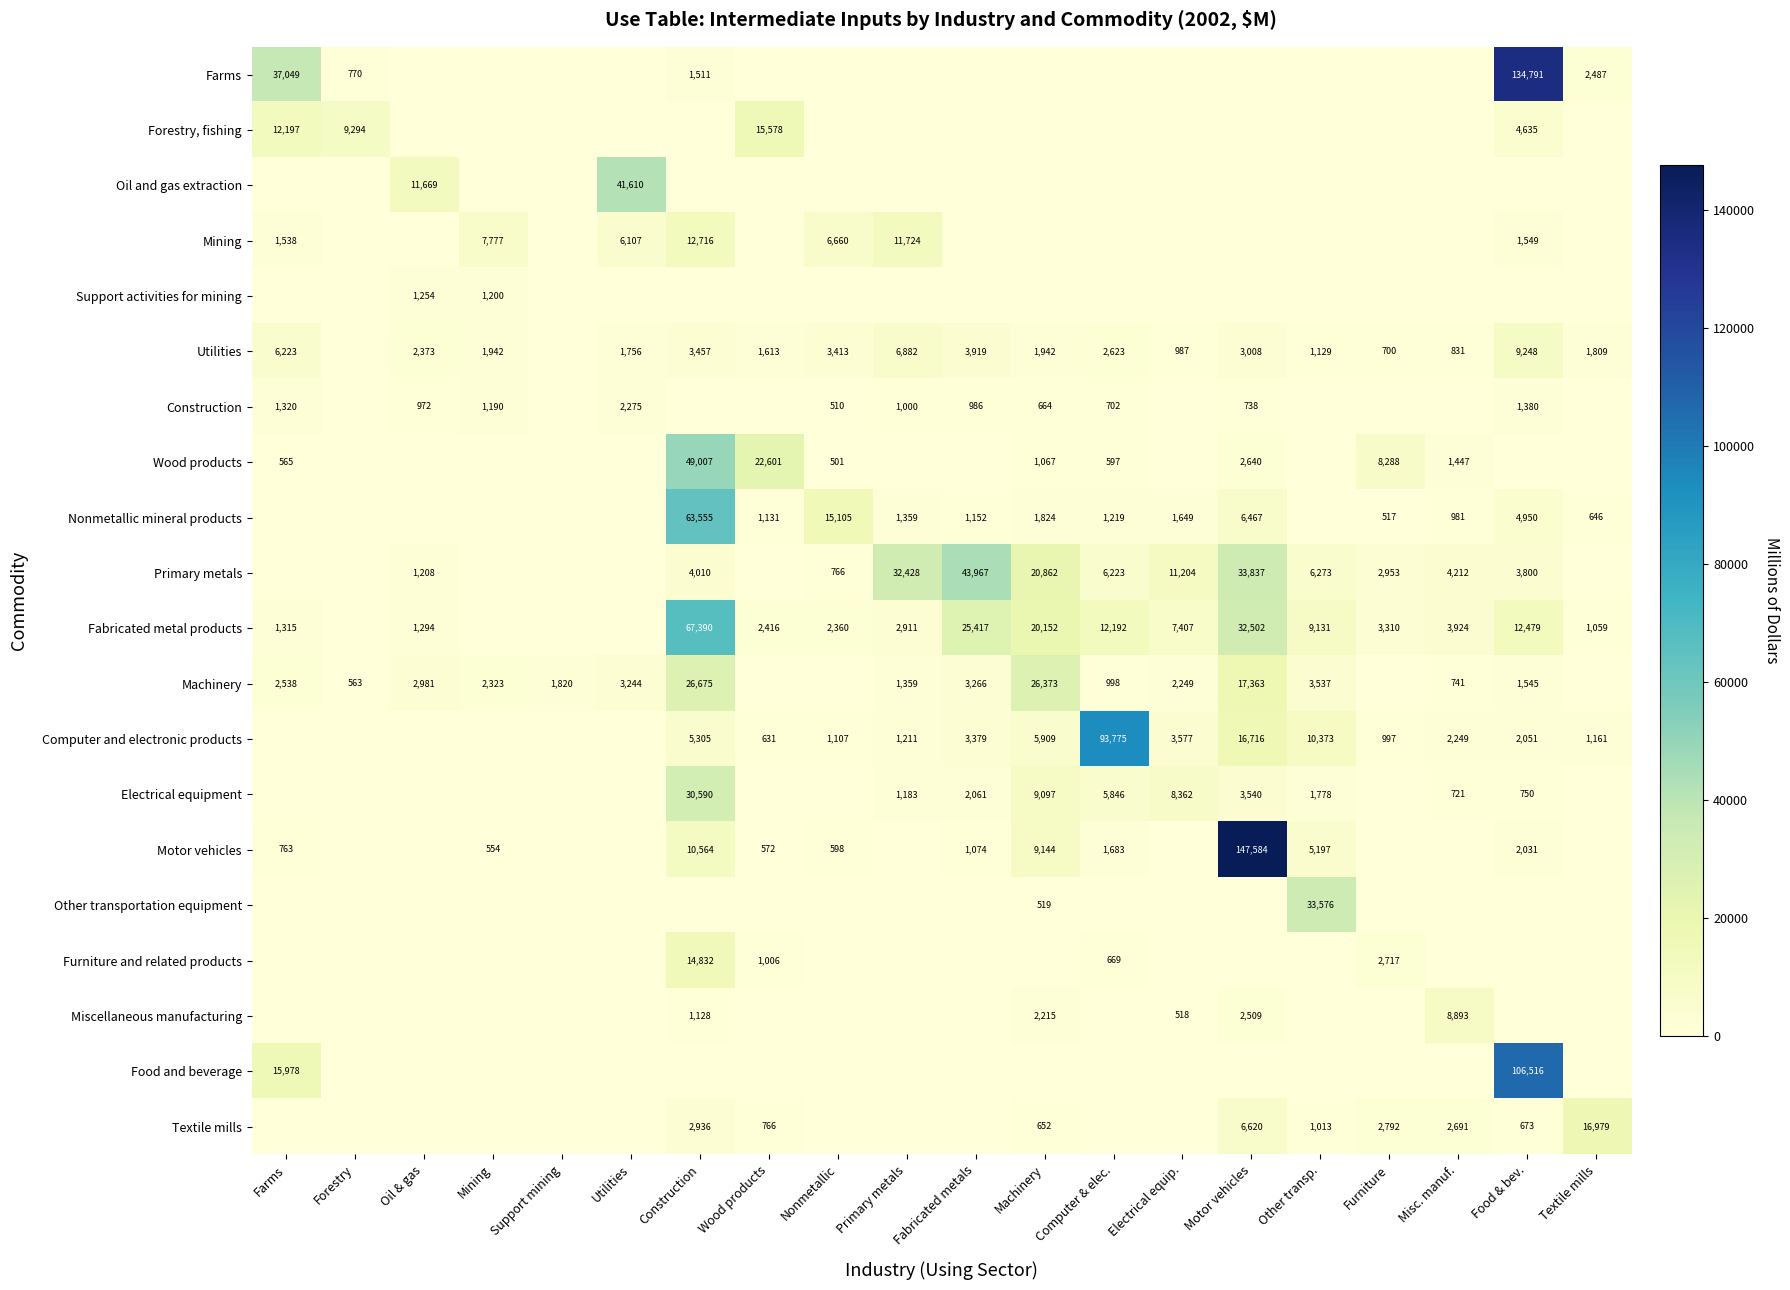

What is the difference between the Textile mills values at Machinery and Other transp.?

361